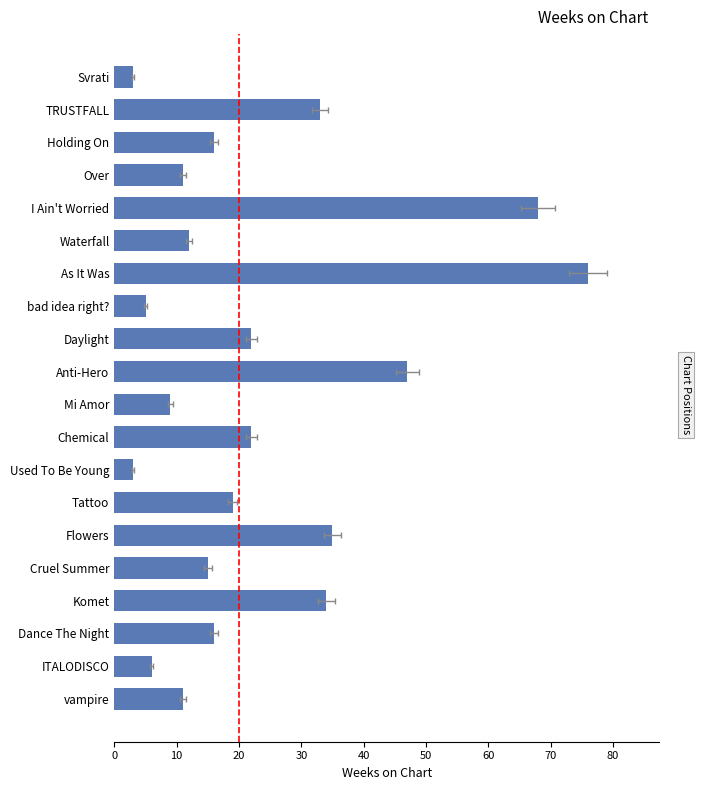

What is the difference between the second highest and minimum values?

65